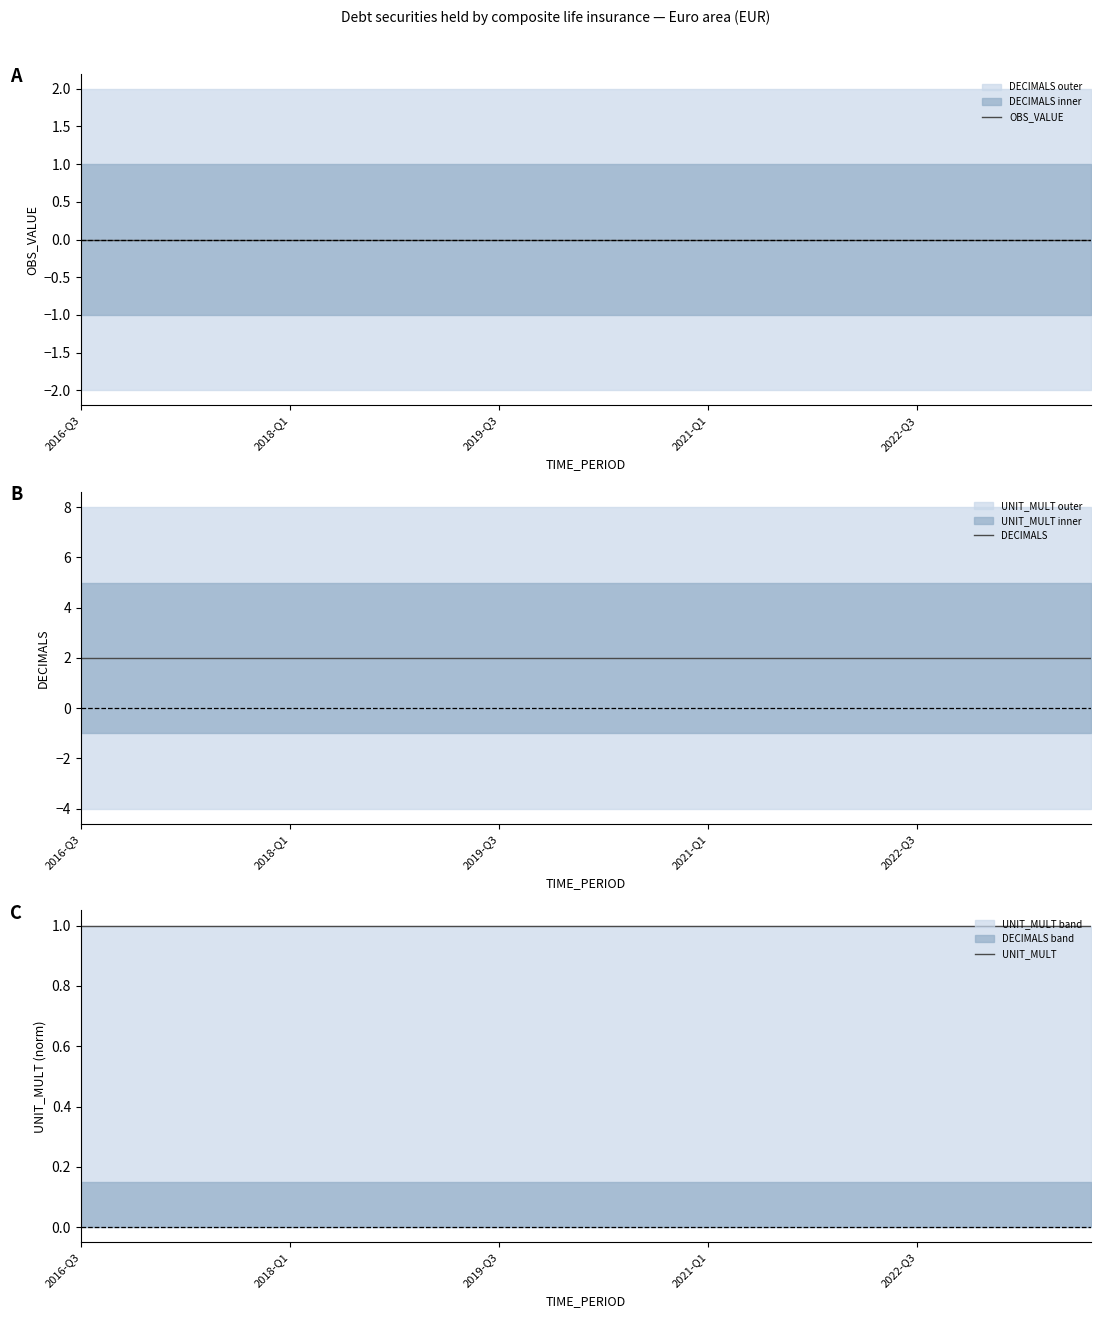

How many categories are shown in the chart?

30